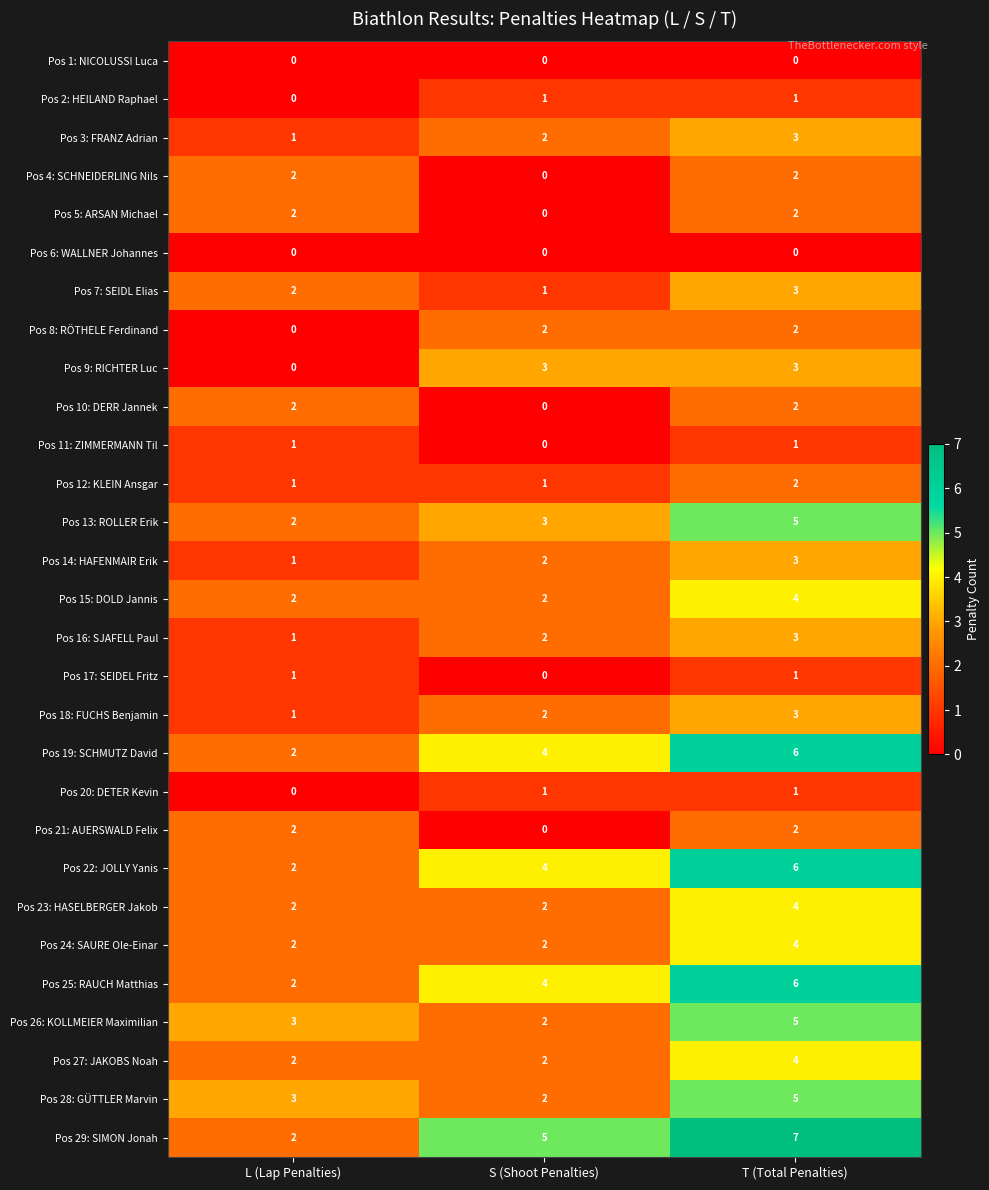

What is the sum of the Pos 16: SJAFELL Paul values at T (Total Penalties) and L (Lap Penalties)?

4